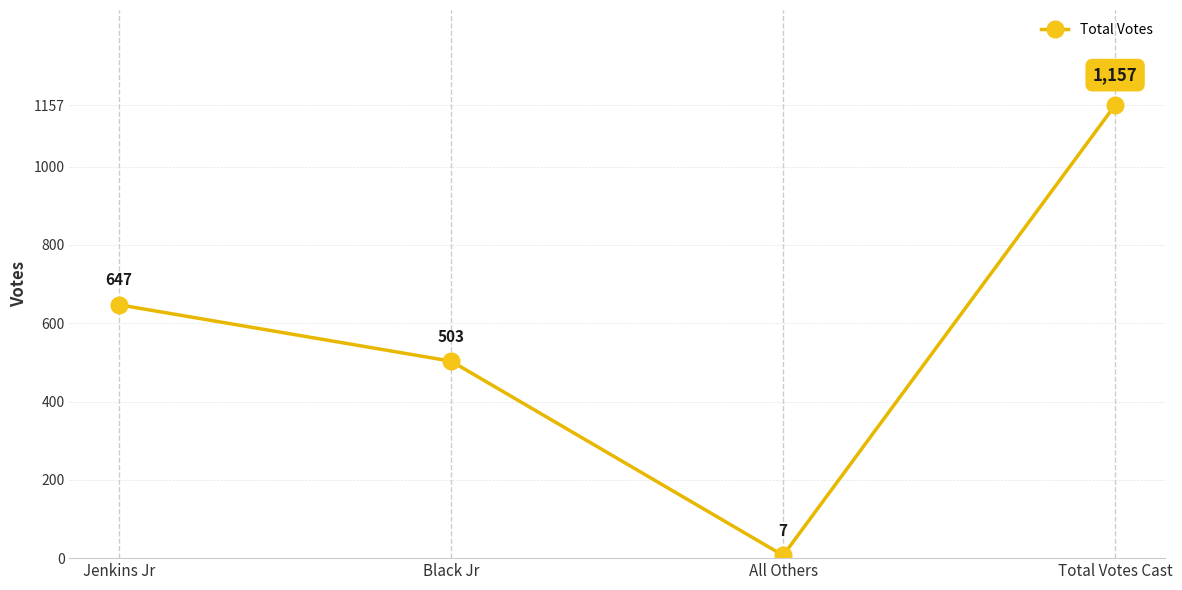

At which category does the data reach its first local valley?

All Others